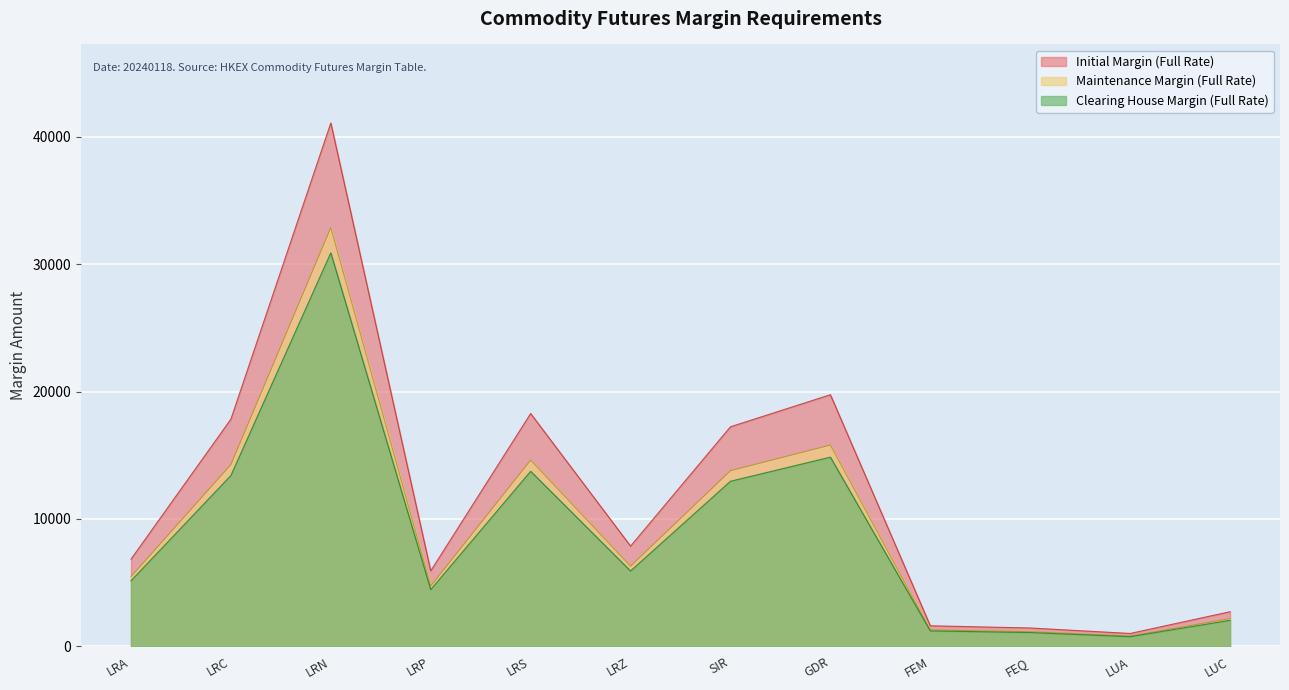

Count the number of categories in the chart.

12